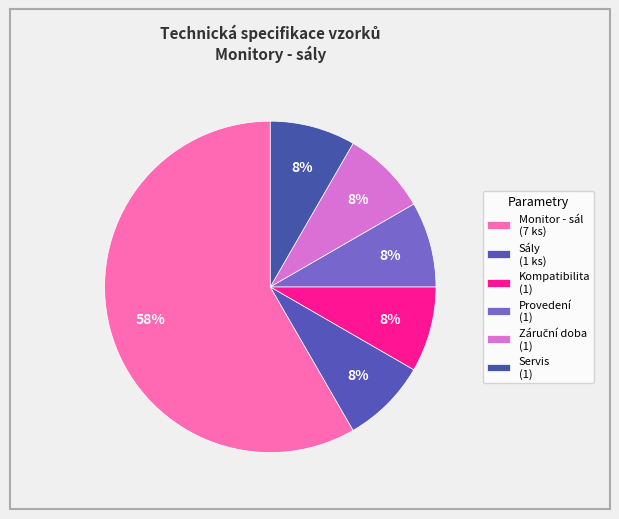

Count the number of slices in the pie.

6